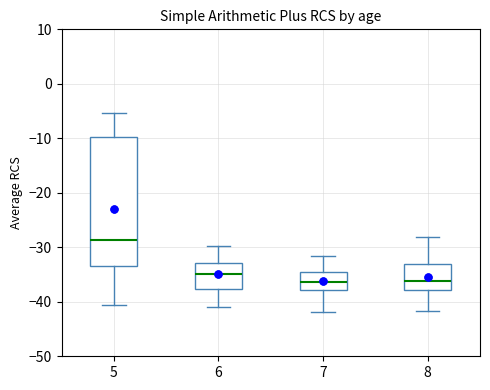

Which box is the tallest, from its lower edge to its upper edge?

5